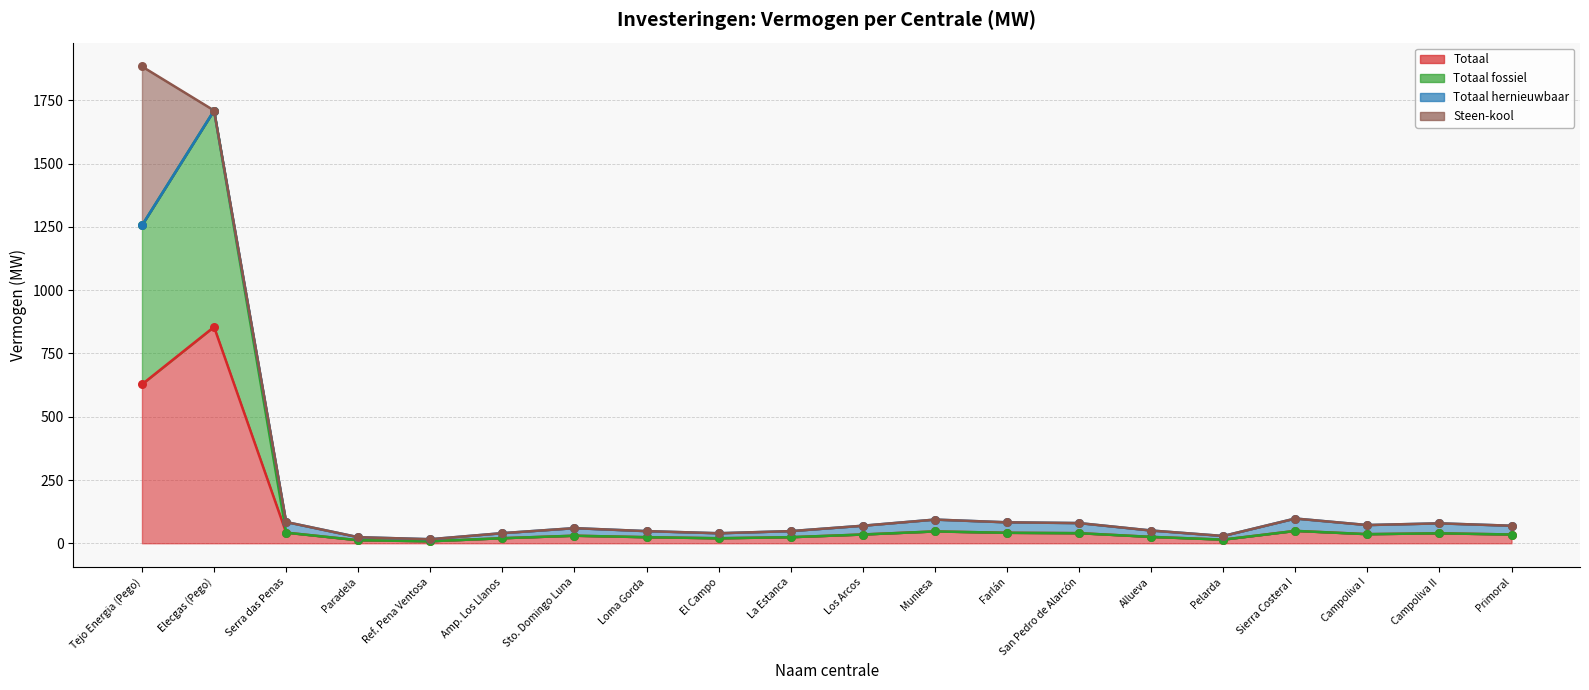

Which series reaches the maximum Y coordinate?

Totaal fossiel